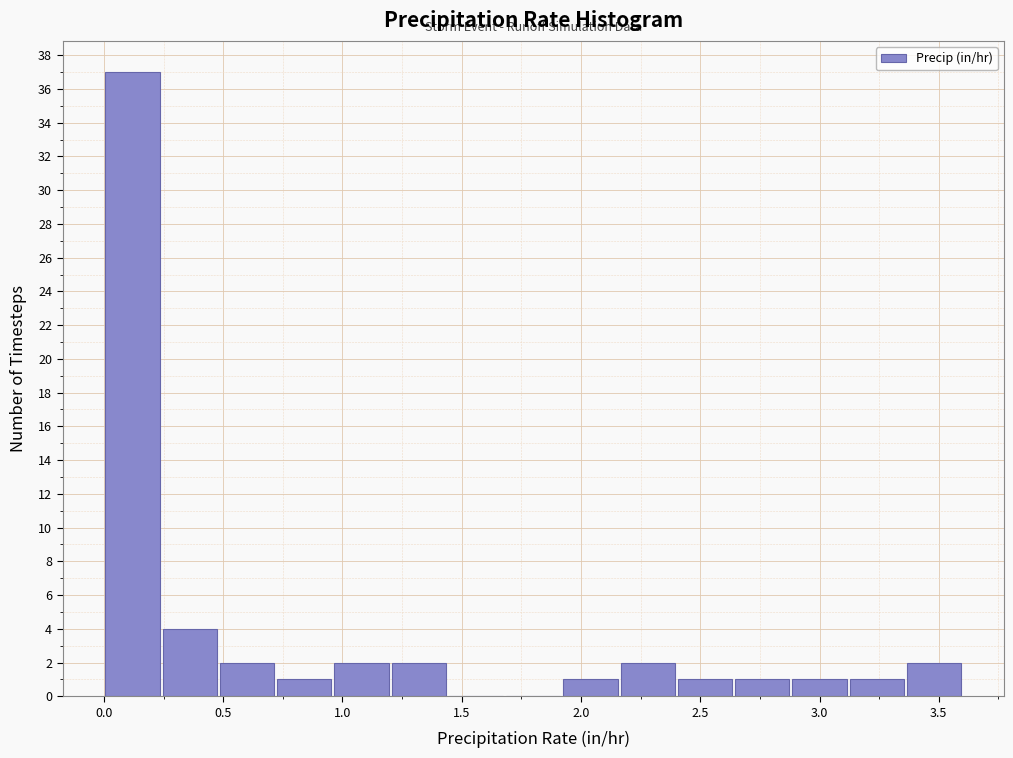

Reading left to right, list every bar in this chart as the range it spans on the x-axis followed by its height. Neither the bar edges nor the heights are printed on the chart, so give them approximately, as read against the axes.

0.00 to 0.24: 37
0.24 to 0.48: 4
0.48 to 0.72: 2
0.72 to 0.96: 1
0.96 to 1.20: 2
1.20 to 1.44: 2
1.44 to 1.68: 0
1.68 to 1.92: 0
1.92 to 2.16: 1
2.16 to 2.40: 2
2.40 to 2.64: 1
2.64 to 2.88: 1
2.88 to 3.12: 1
3.12 to 3.36: 1
3.36 to 3.60: 2